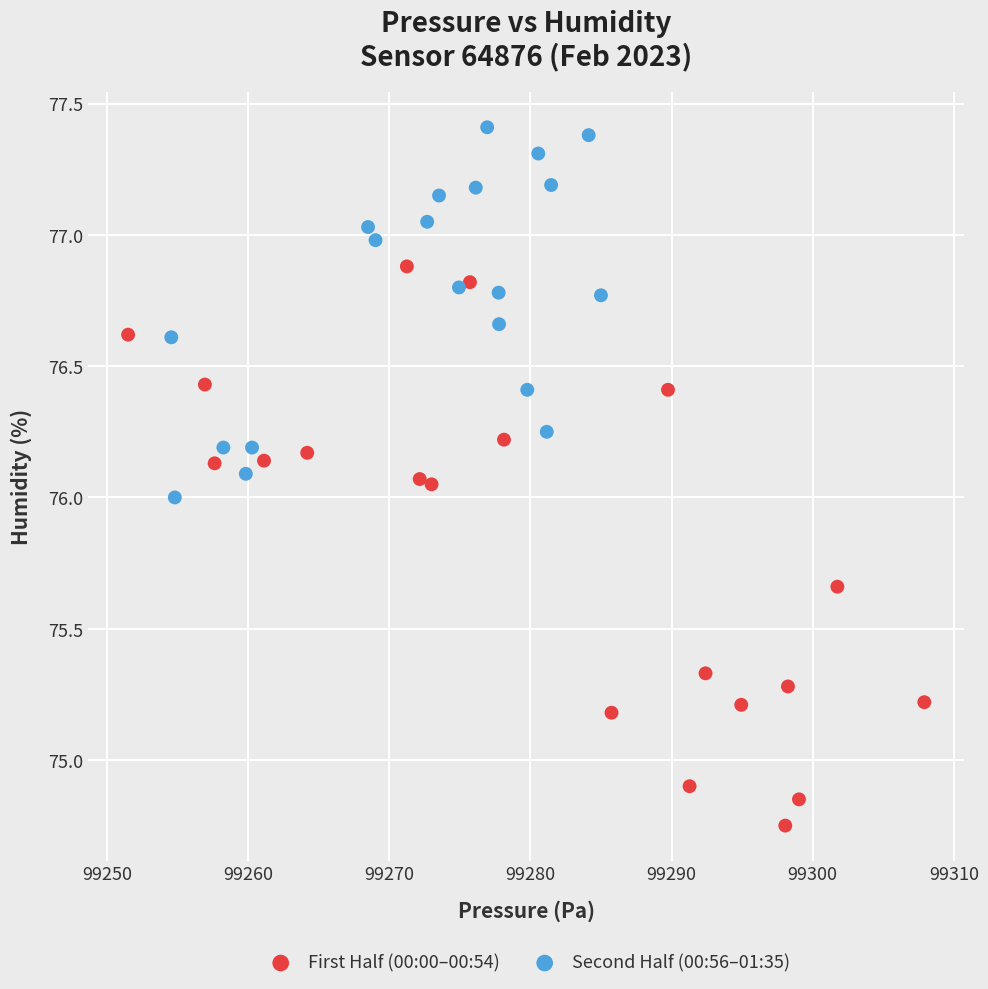

Which series reaches the minimum Y coordinate?

First Half (00:00–00:54)